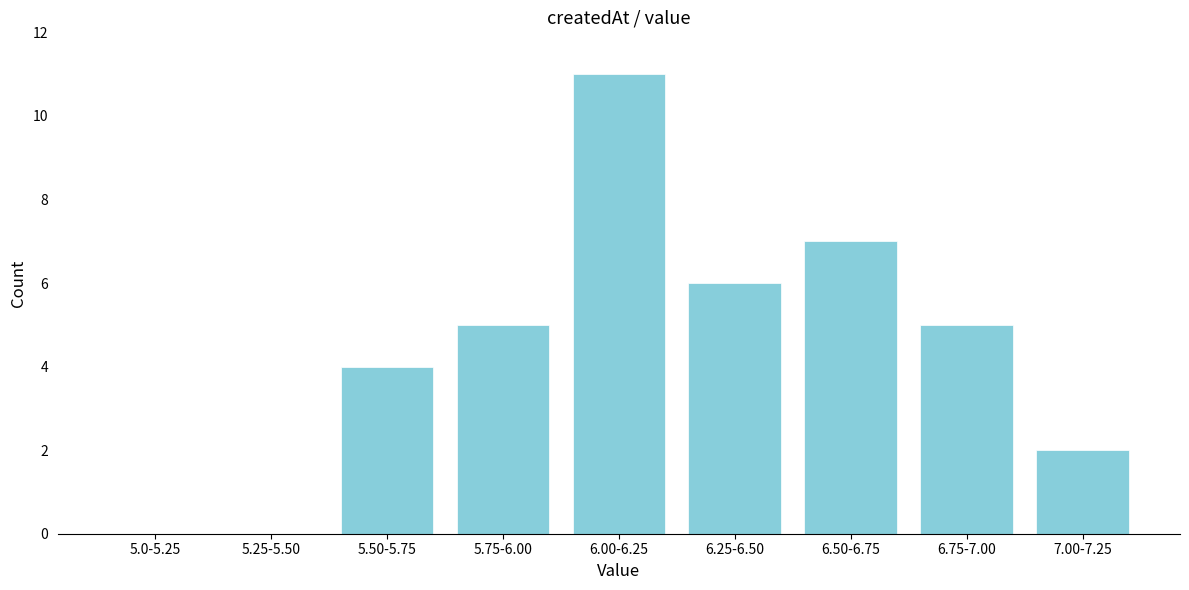

Reading left to right, what are all the values shown in this chart?

5.0-5.25=0	5.25-5.50=0	5.50-5.75=4	5.75-6.00=5	6.00-6.25=11	6.25-6.50=6	6.50-6.75=7	6.75-7.00=5	7.00-7.25=2